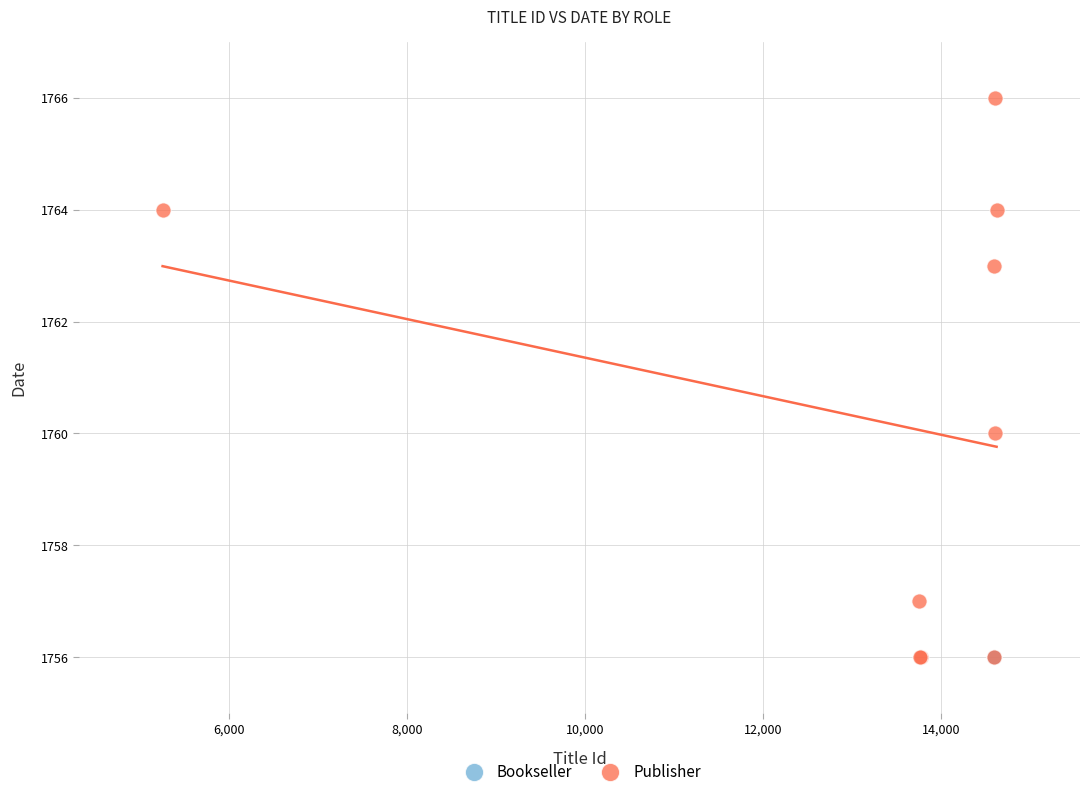

What are all the series names shown in the legend?

Bookseller, Publisher